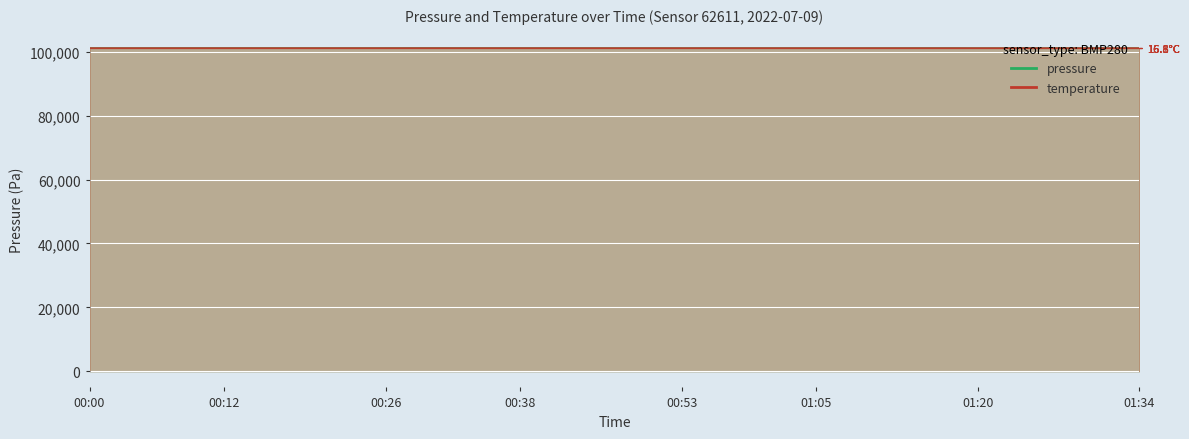

After their last crossing, which series has the higher values: temperature or pressure?

pressure